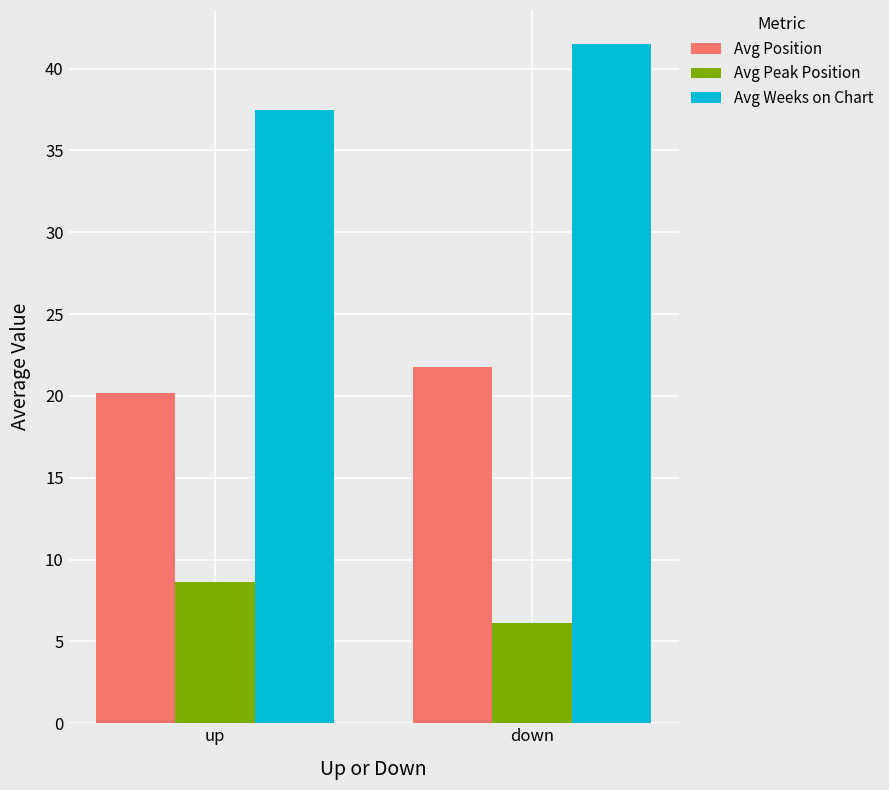

Reading left to right, what are all the values shown in this chart?

Avg Position: up=20.2	down=21.8
Avg Peak Position: up=8.6	down=6.1
Avg Weeks on Chart: up=37.5	down=41.5